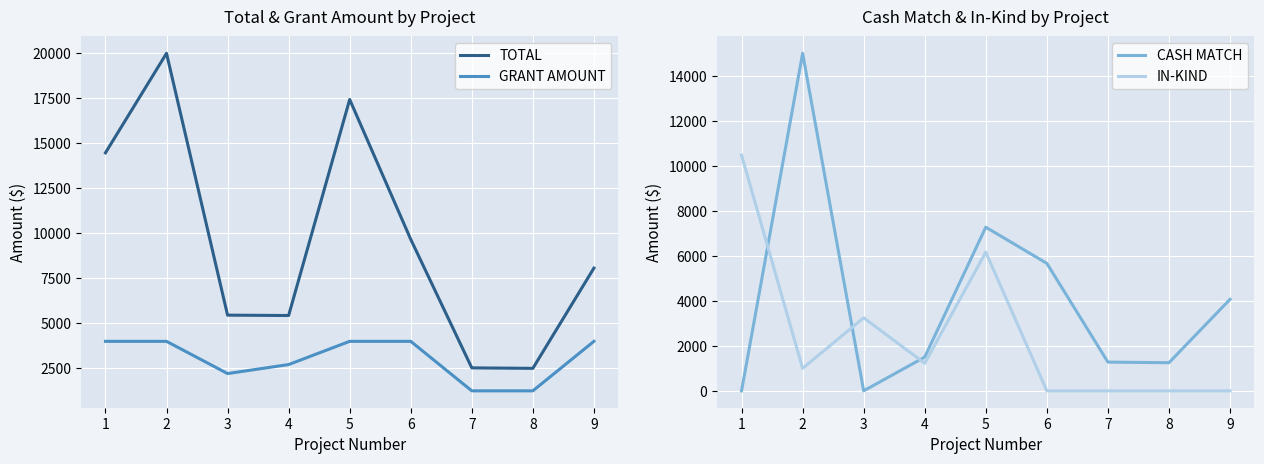

Rank the series by their maximum value, from highest to lowest.

TOTAL, CASH MATCH, IN-KIND, GRANT AMOUNT